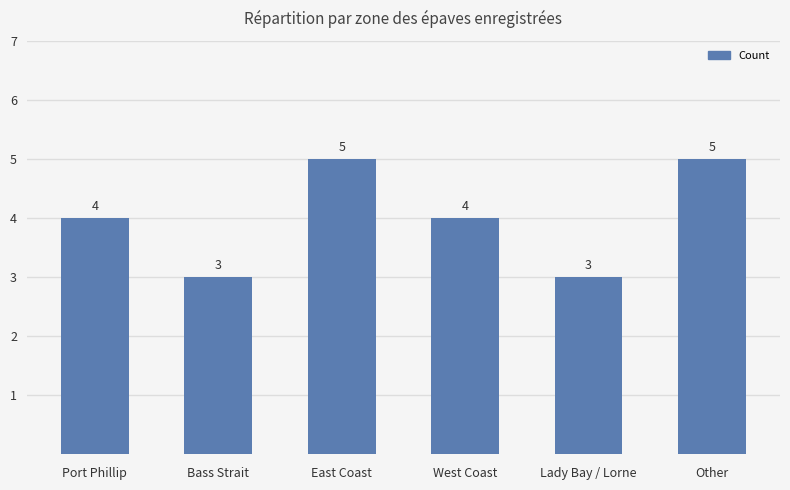

What is the sum of all values?

24